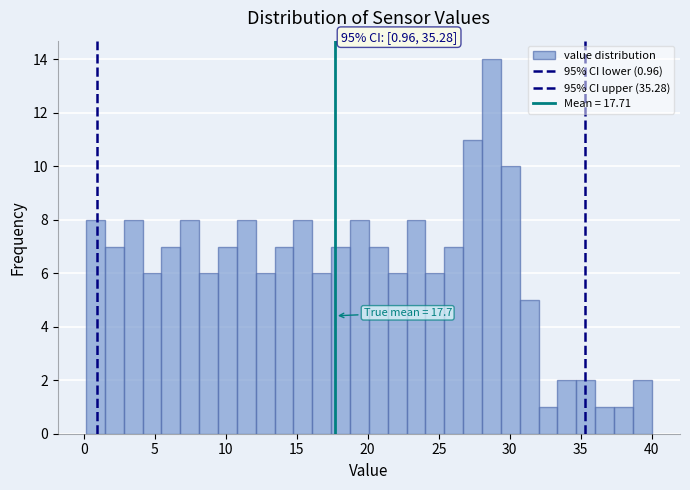

Read against the x-axis, roughly where is the centre of the tallest bar?

28.5